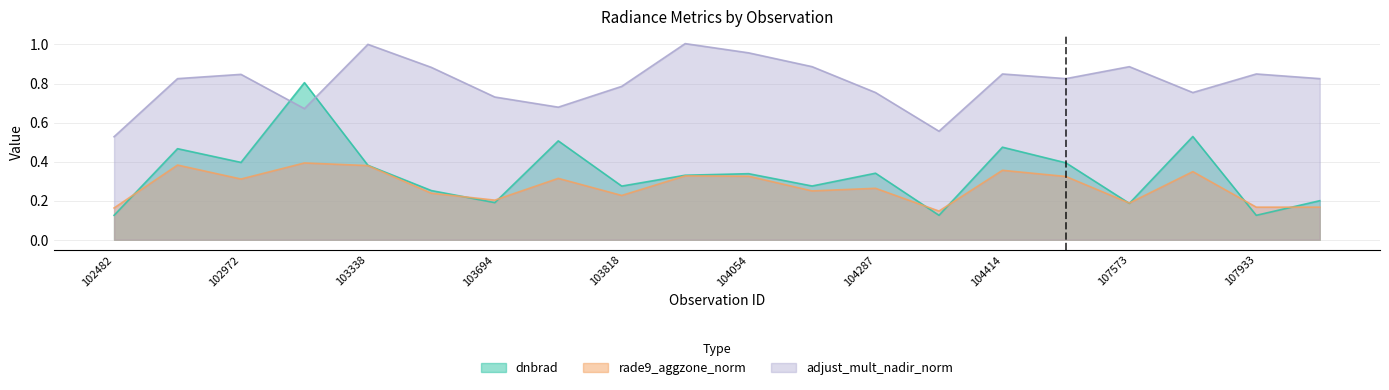

Reading left to right, what are all the values shown in this chart?

dnbrad: 102482=0.1	539=0.5	102972=0.4	102980=0.8	103338=0.4	103574=0.3	103694=0.2	103702=0.5	103818=0.3	103936=0.3	104054=0.3	104170=0.3	104287=0.3	104295=0.1	104414=0.5	104530=0.4	107573=0.2	107744=0.5	107933=0.1	108103=0.2
rade9_aggzone_norm: 102482=0.2	539=0.4	102972=0.3	102980=0.4	103338=0.4	103574=0.2	103694=0.2	103702=0.3	103818=0.2	103936=0.3	104054=0.3	104170=0.2	104287=0.3	104295=0.1	104414=0.4	104530=0.3	107573=0.2	107744=0.3	107933=0.2	108103=0.2
adjust_mult_nadir_norm: 102482=0.5	539=0.8	102972=0.8	102980=0.7	103338=1.0	103574=0.9	103694=0.7	103702=0.7	103818=0.8	103936=1.0	104054=1.0	104170=0.9	104287=0.8	104295=0.6	104414=0.8	104530=0.8	107573=0.9	107744=0.8	107933=0.8	108103=0.8